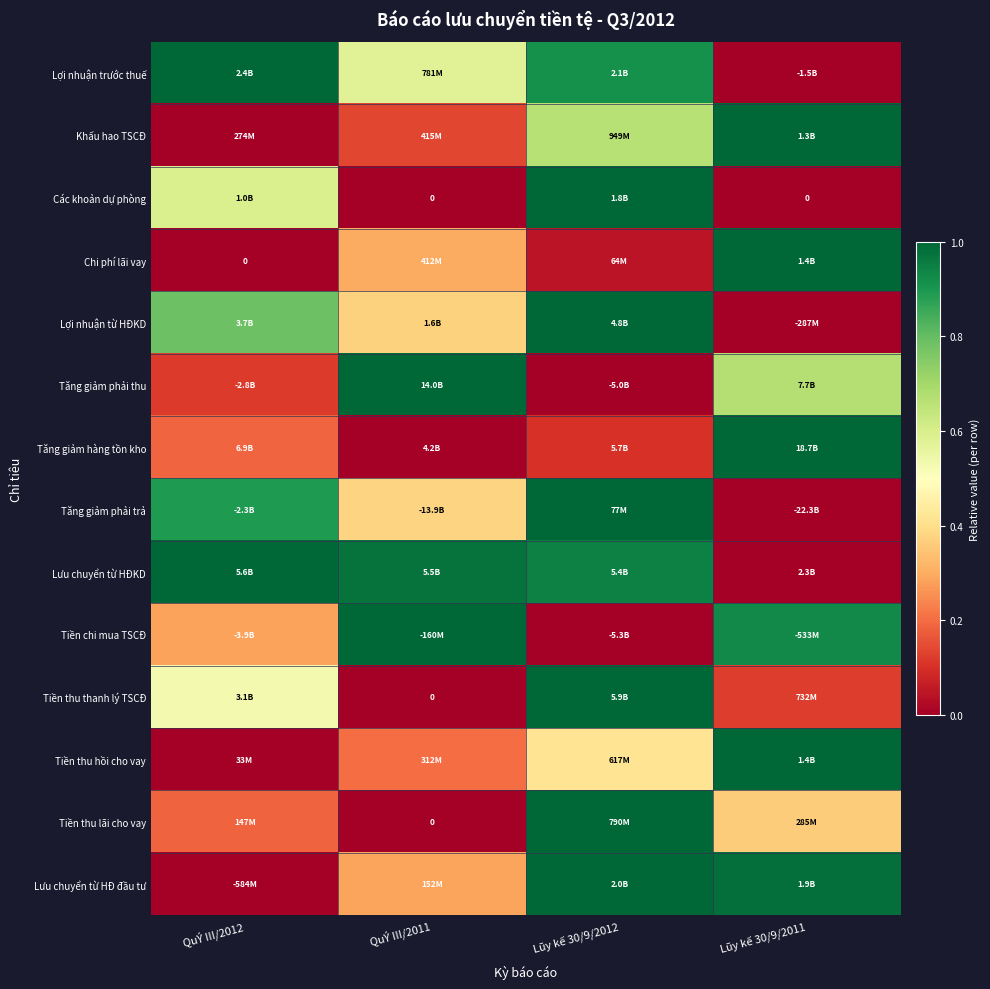

At how many categories does at least one series exceed 0?

4